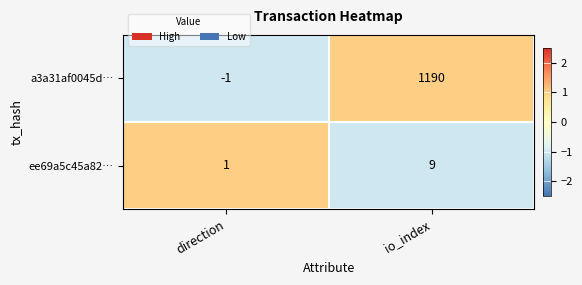

At direction, list the series in order from smallest to largest.

a3a31af0045d…, ee69a5c45a82…